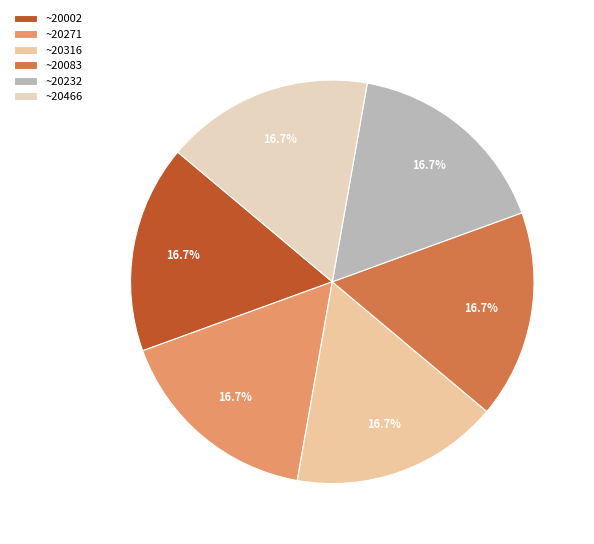

Which category has the smallest portion of the pie?

20002